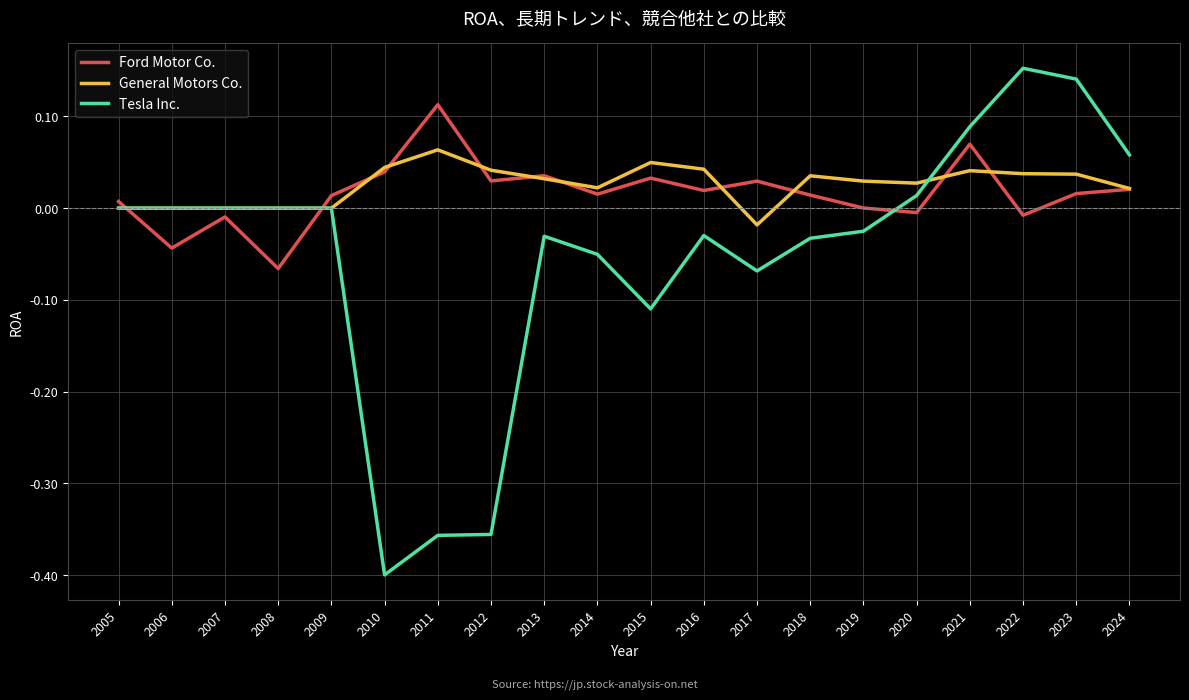

Which series has the largest range (max minus min)?

Tesla Inc.